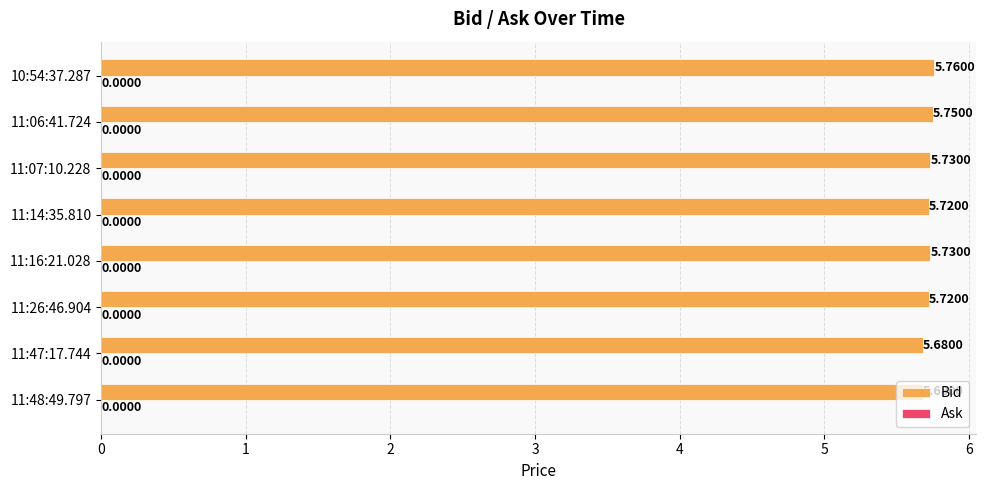

What is the sum of all values?

45.8